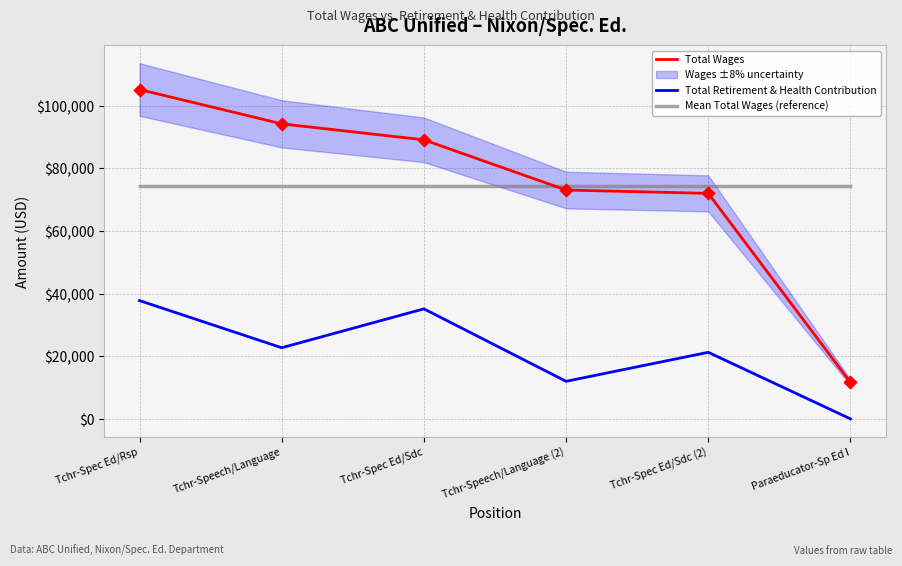

At which category is the sum across all series the highest?

Tchr-Spec Ed/Rsp